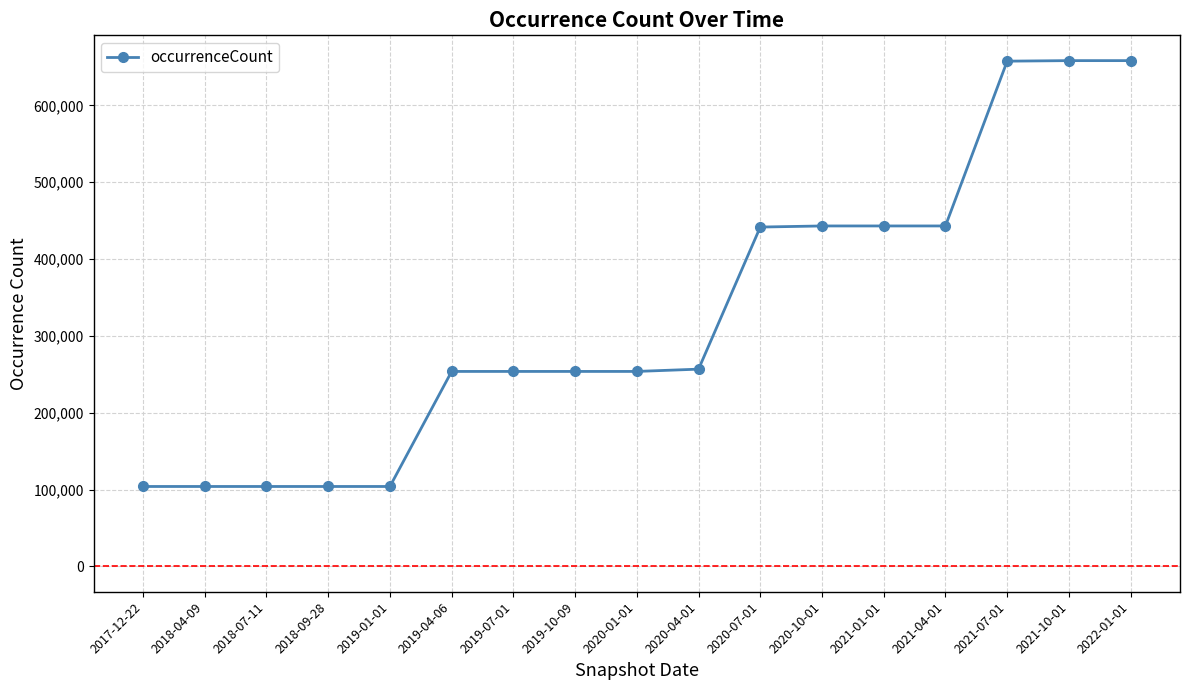

How many lines are shown in the chart?

1